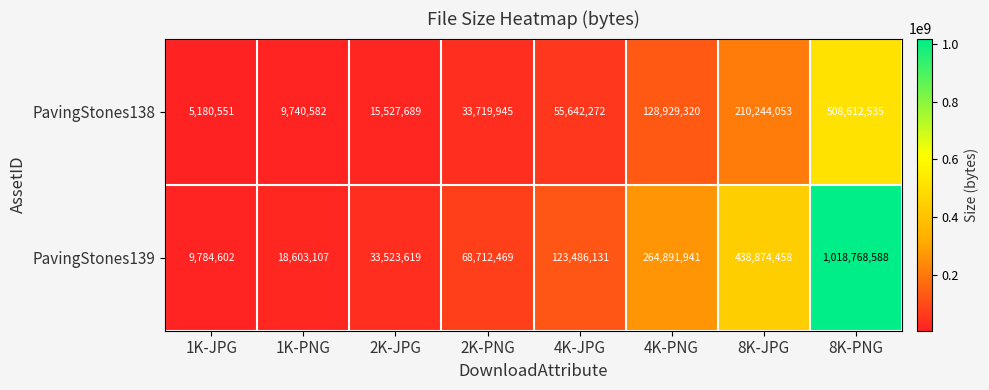

What is the difference between the PavingStones139 values at 1K-PNG and 8K-JPG?

420271351